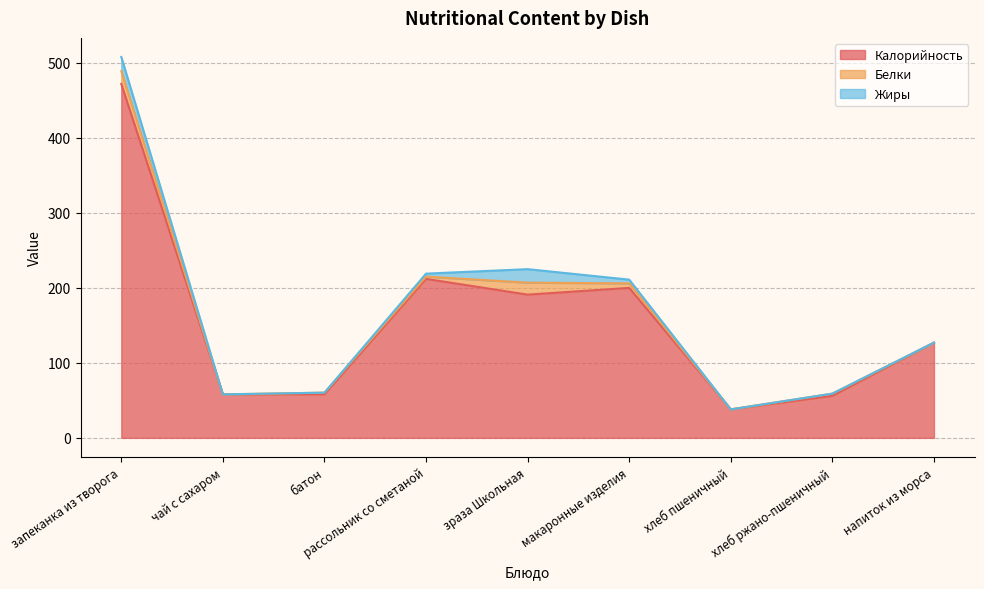

Is the value of Калорийность at напиток из морса greater than the value of Белки at батон?

Yes